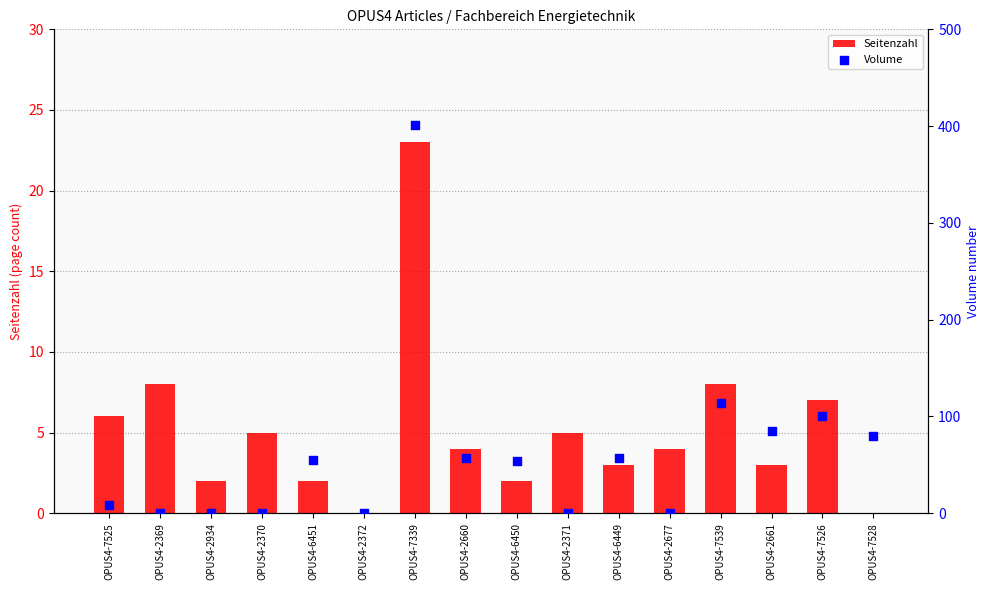

Which series contains the highest Y value?

Volume